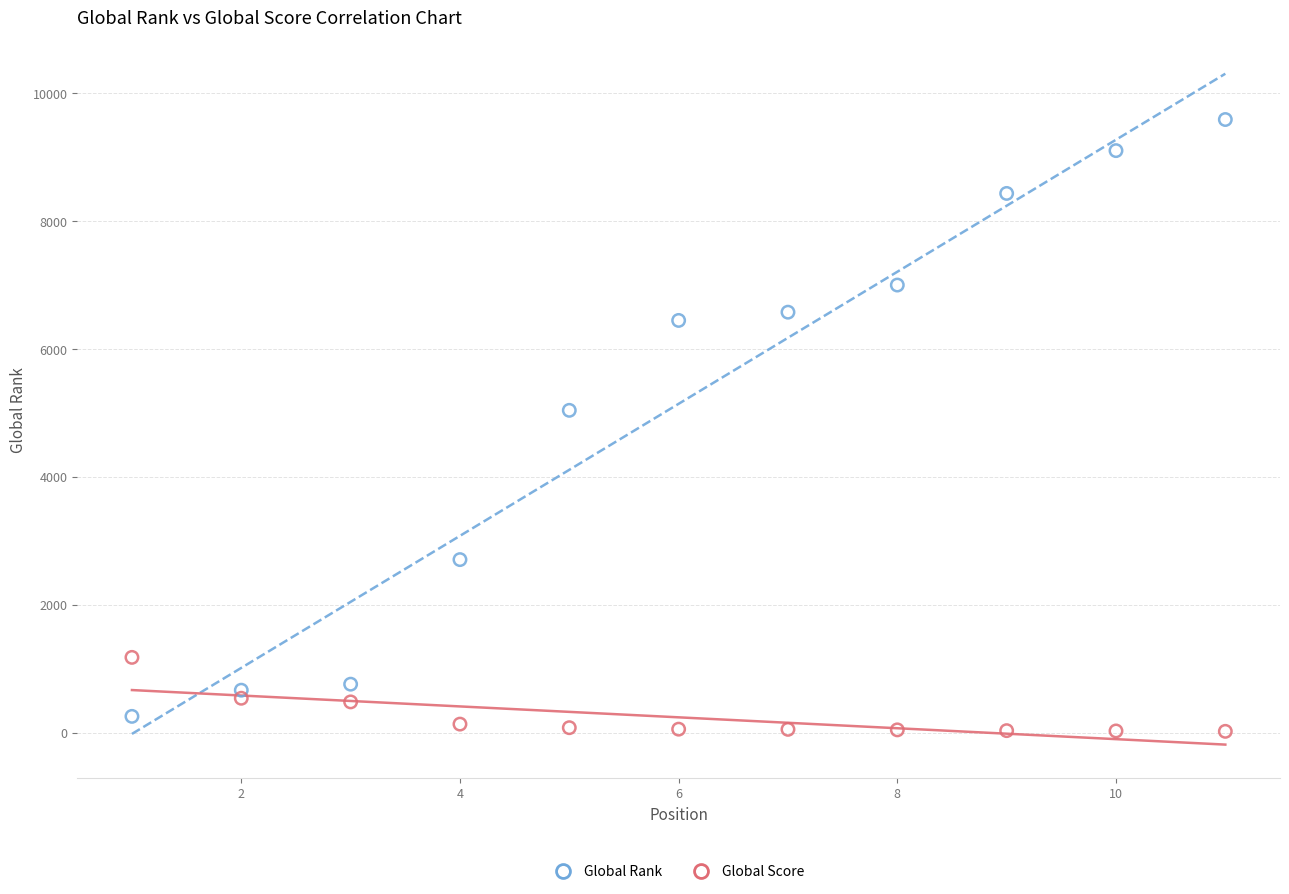

Across all data points, what is the range of Y values (max minus min)?

9562